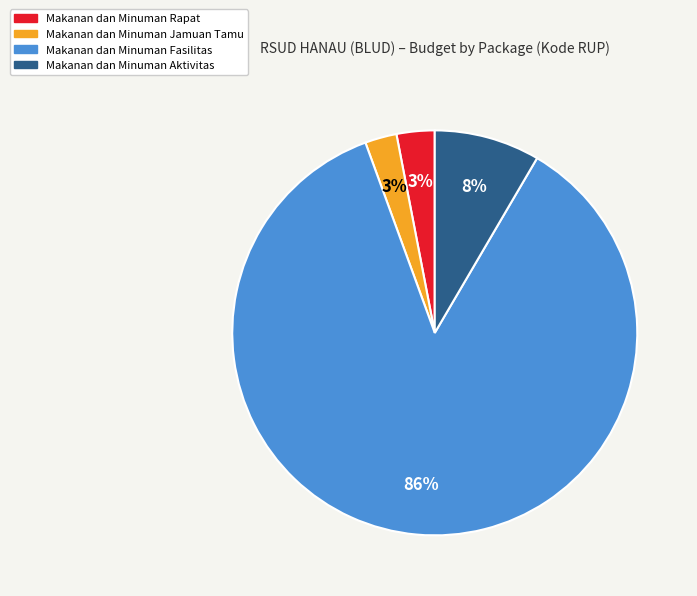

The Makanan dan Minuman Rapat slice represents 3% of the pie. True or false?

True